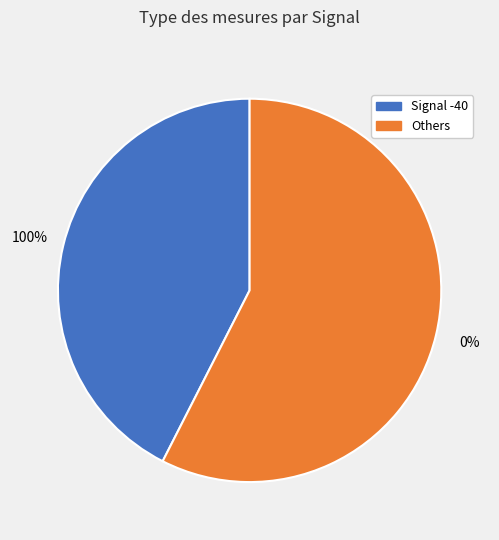

Does -37 represent more than half of the total?

No